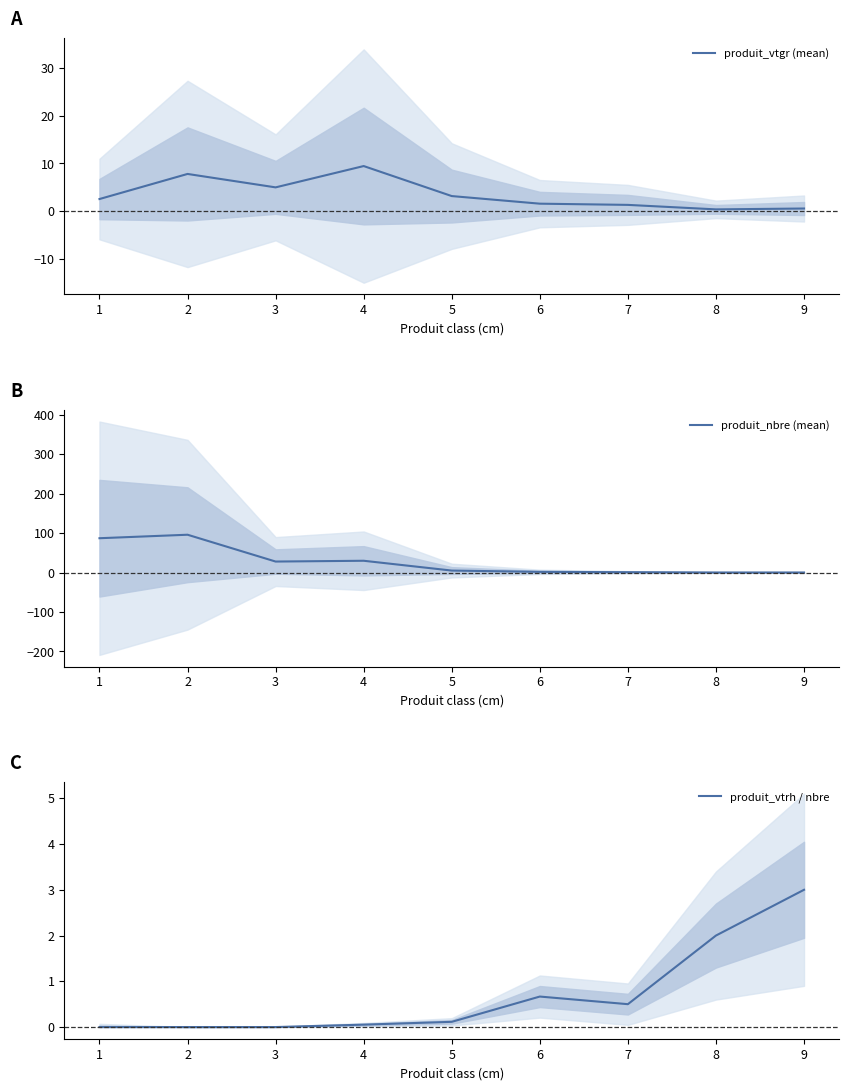

The value of produit_nbre (mean) at 4 is 15.2. True or false?

False